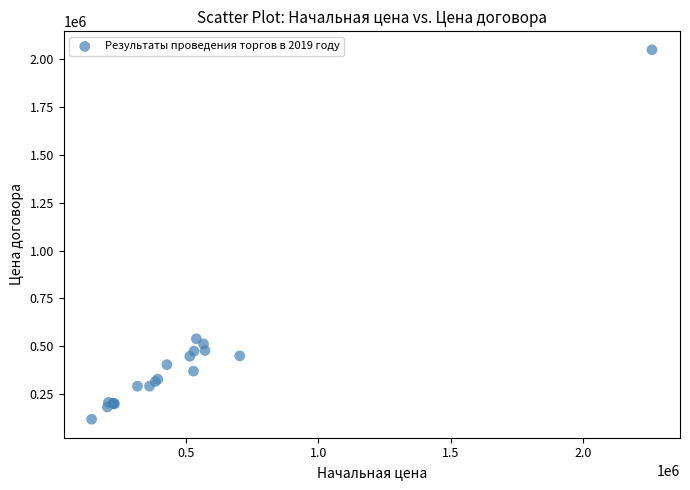

What Y value in the scatter plot is closest to 1083698?

538200.0